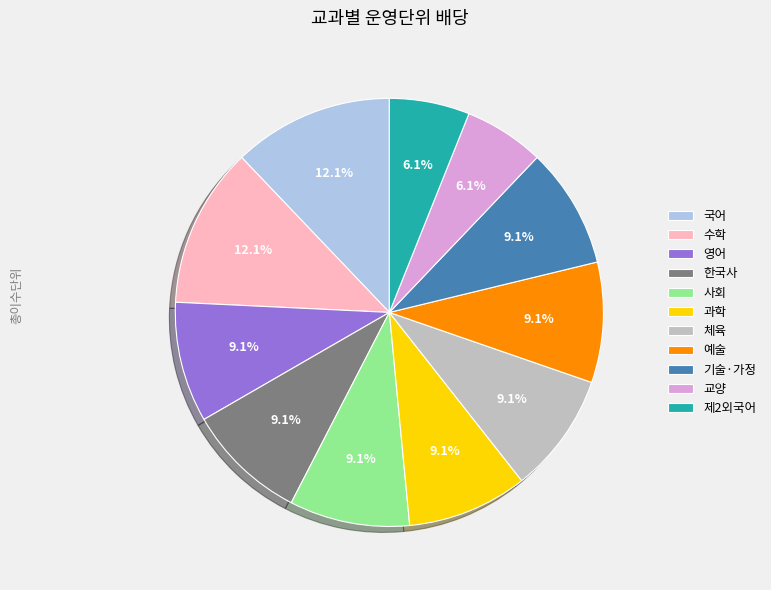

What is the ratio of the value at 수학 to the value at 국어?

1.0